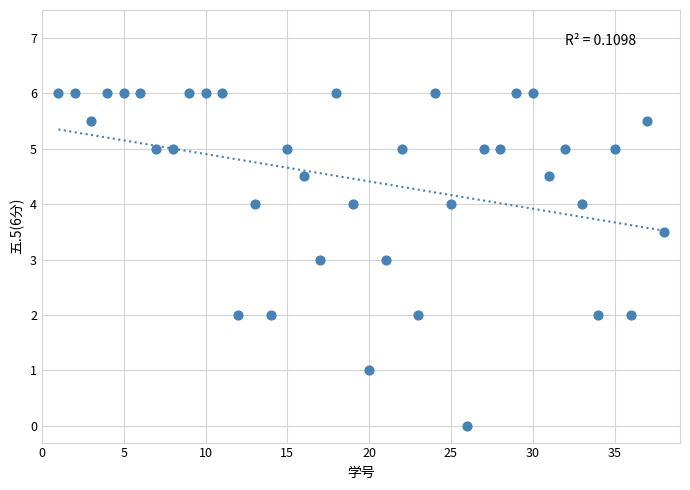

What is the range of Y values (max minus min)?

6.0